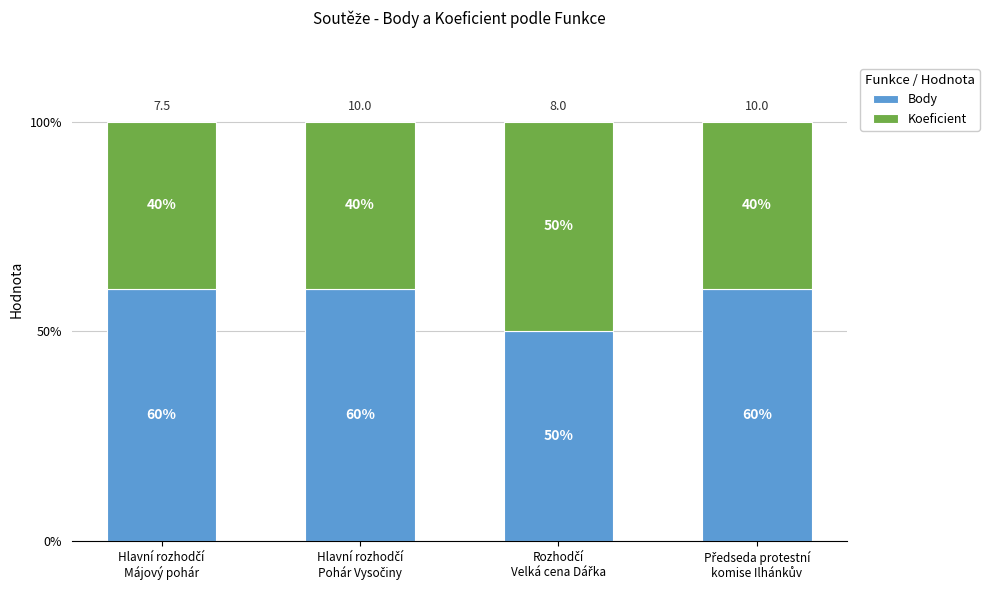

How many Body values are between 60 and 61?

3